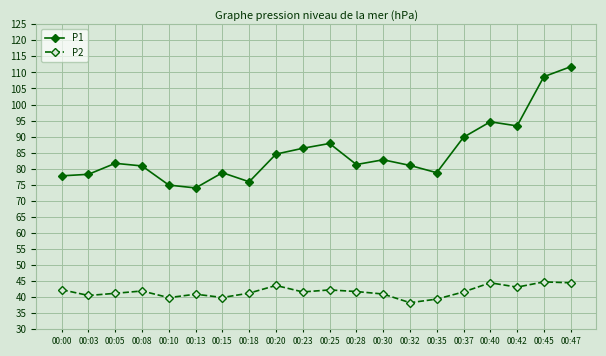

At which label does P1 reach its minimum?

00:13